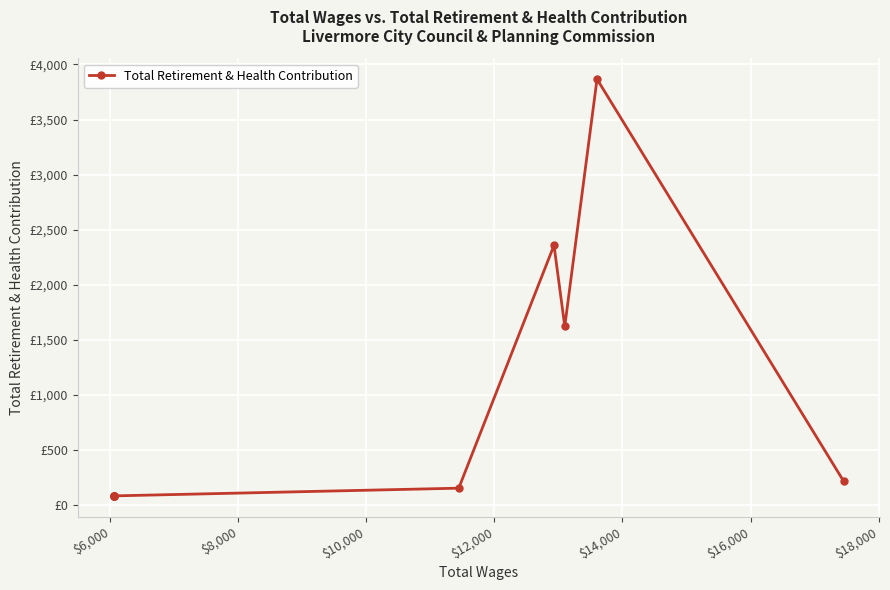

Does the chart display data point markers on the line(s)?

Yes